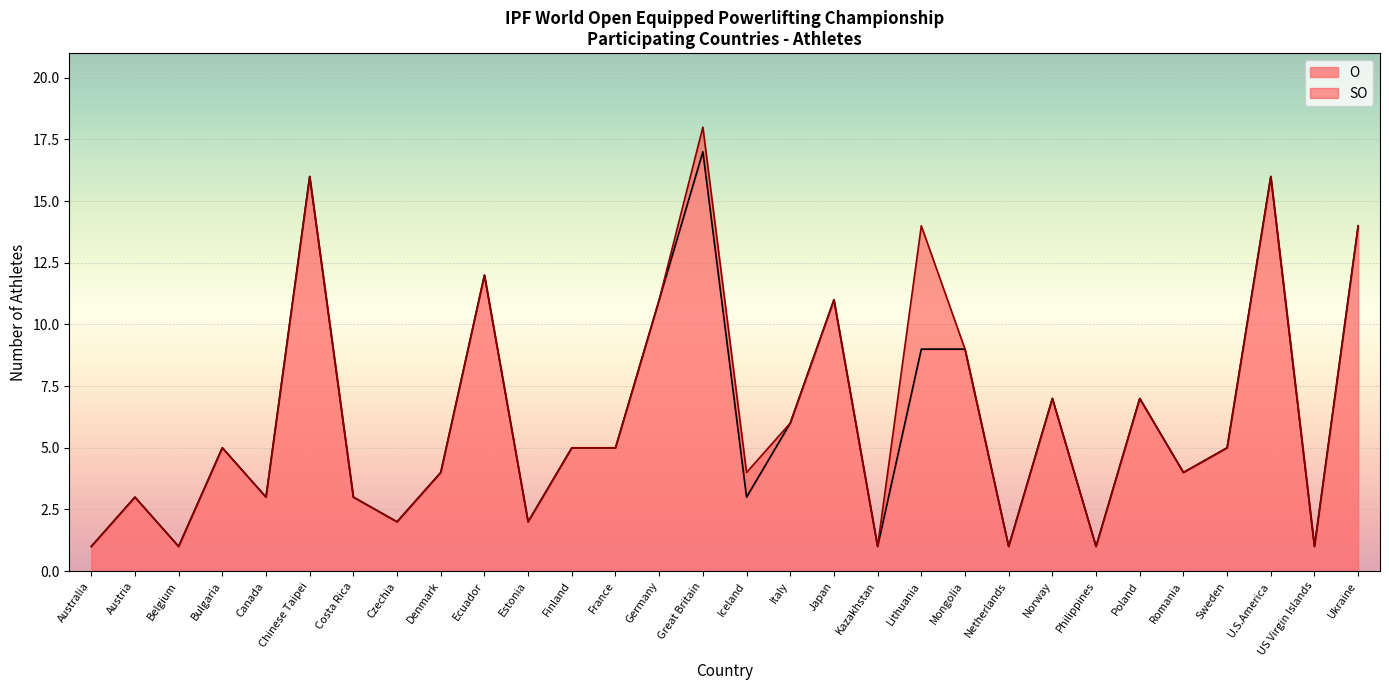

Which category has the highest value in the O series?

Great Britain